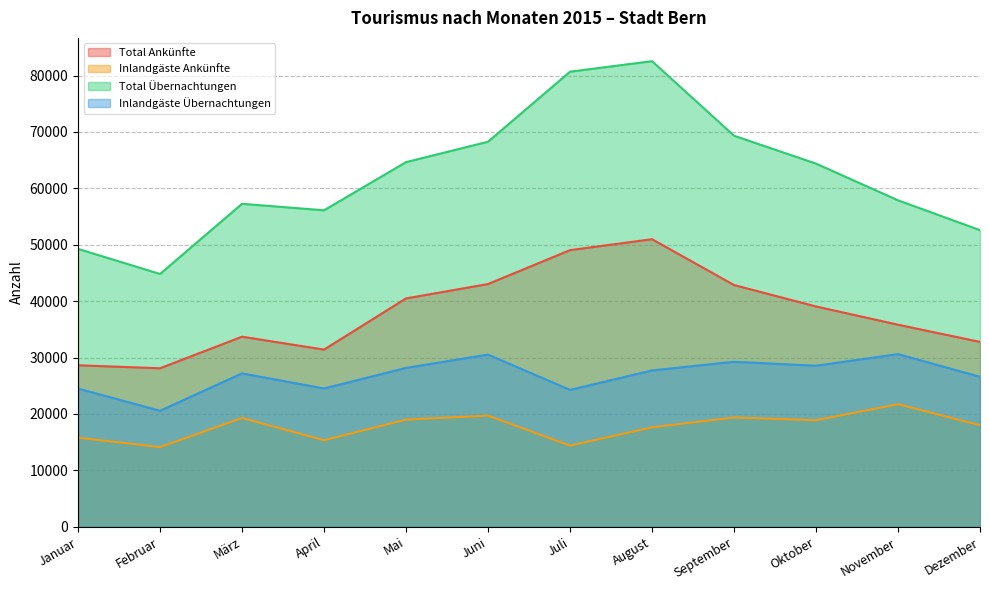

True or false: Total Übernachtungen and Inlandgäste Übernachtungen cross at least once.

False